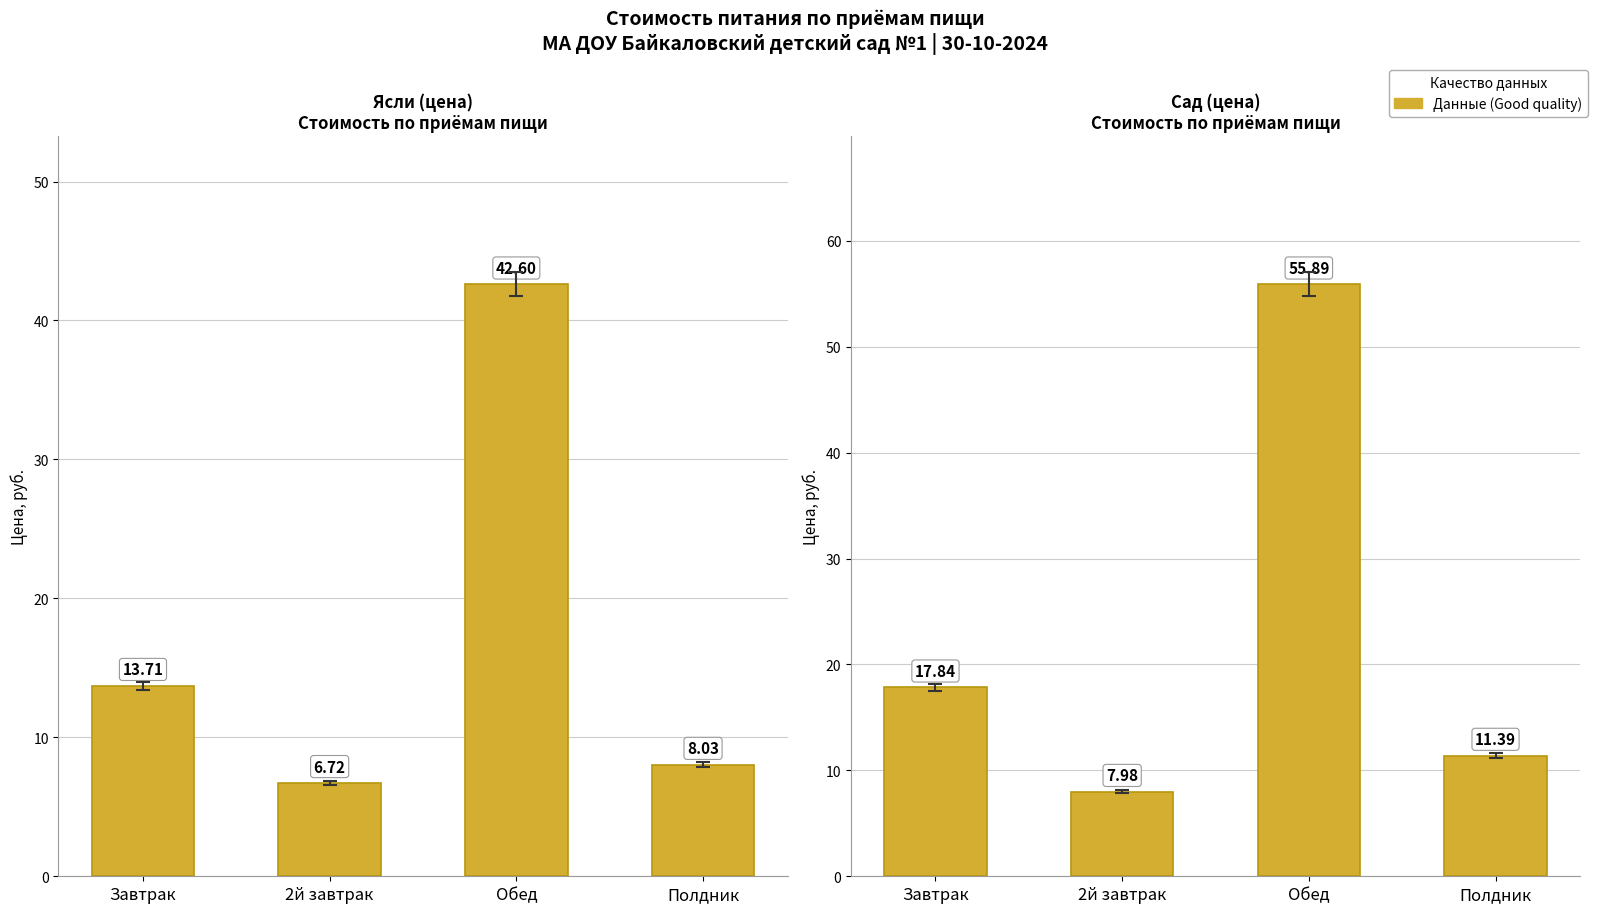

Rank the categories by Сад (цена) value from lowest to highest.

2й завтрак, Полдник, Завтрак, Обед